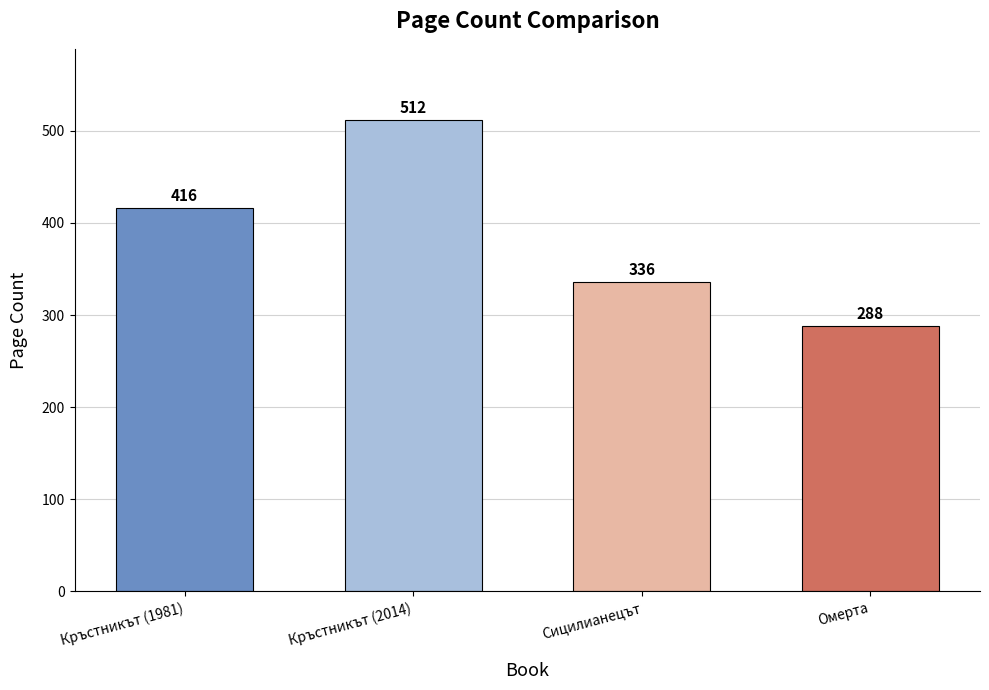

What is the change in value from Кръстникът (1981) to Сицилианецът?

-80